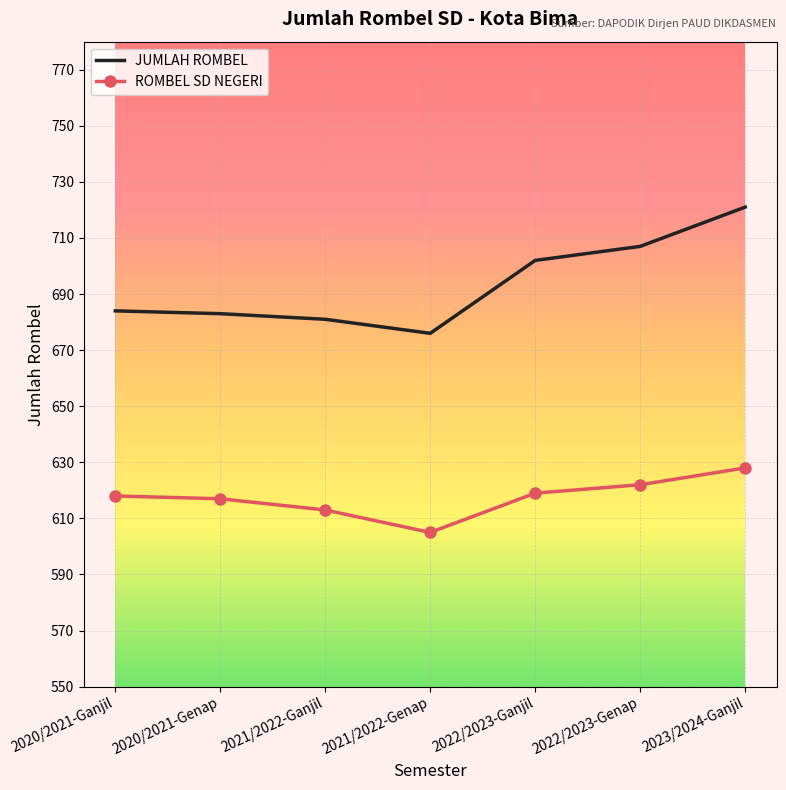

Between 2020/2021-Genap and 2021/2022-Genap, which series saw the biggest shift?

ROMBEL SD NEGERI